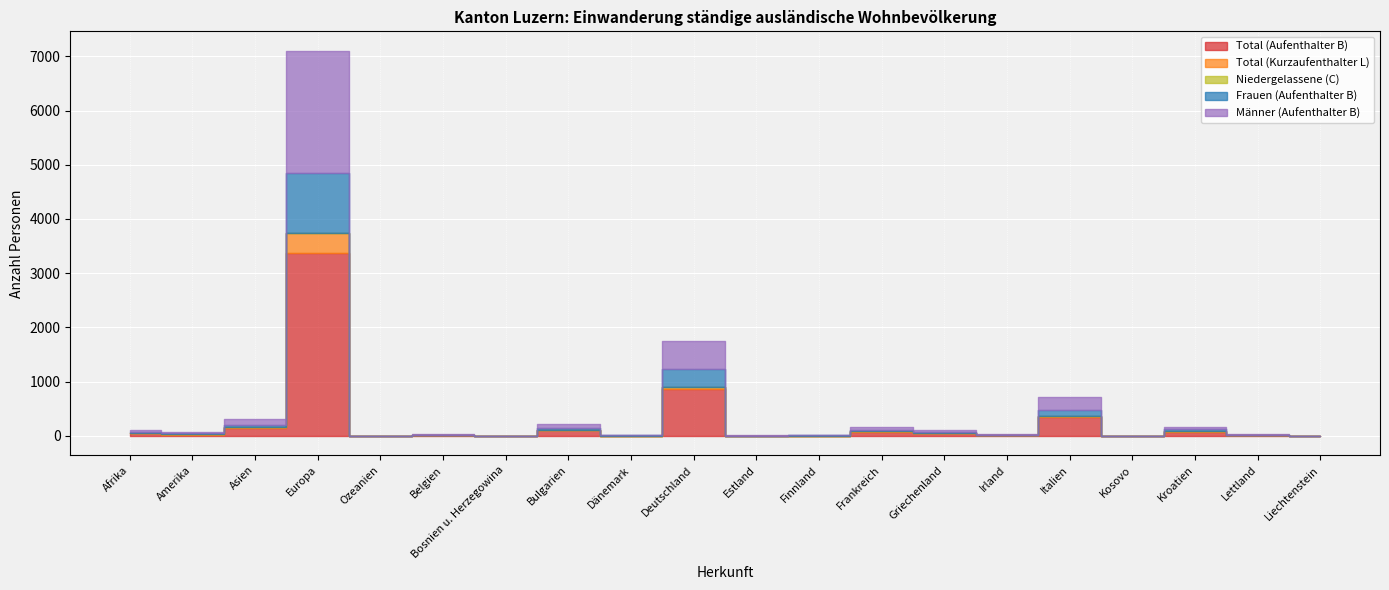

At which category is the sum across all series the highest?

Europa